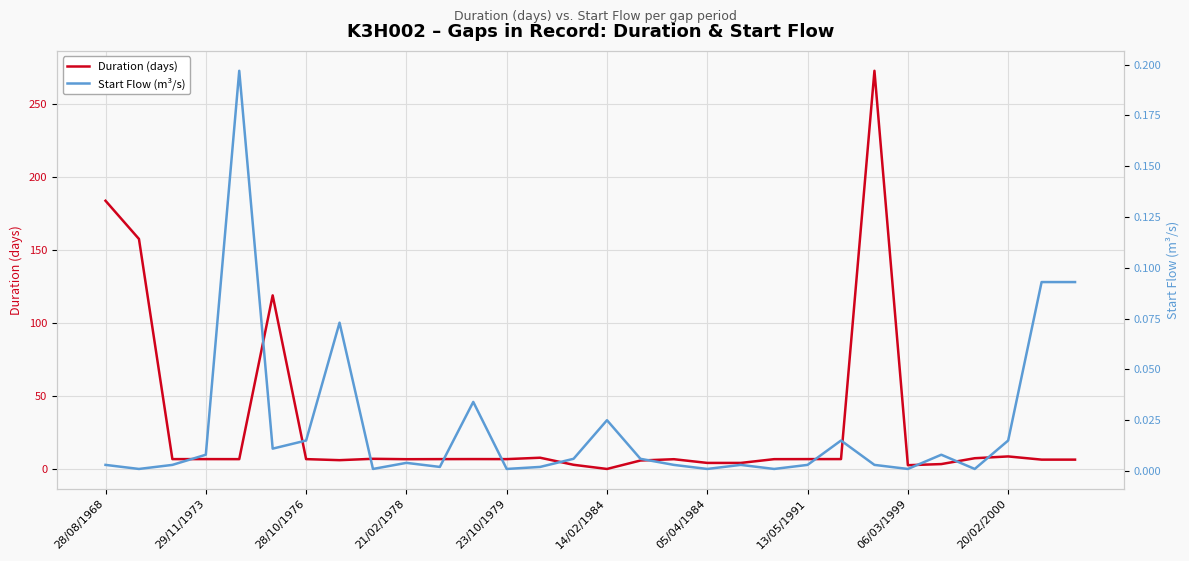

What is the label of the 15th point from the left?

14